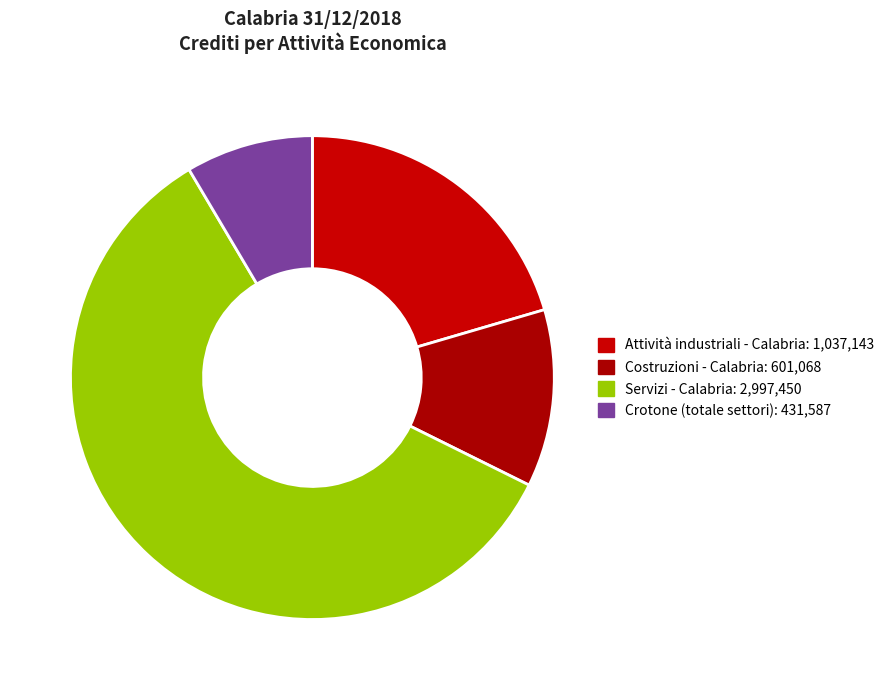

What is the smallest slice in the pie chart?

Crotone (totale settori): 431,587